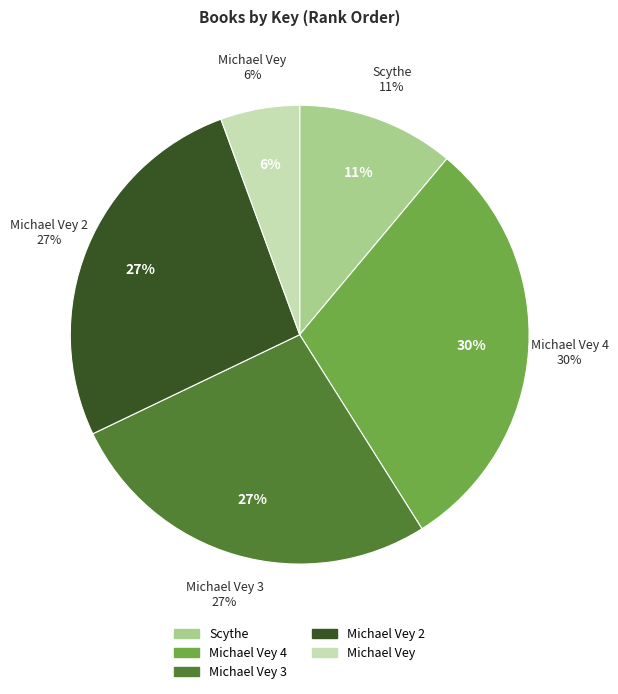

Is the sum of Michael Vey and Michael Vey 3 greater than half?

No